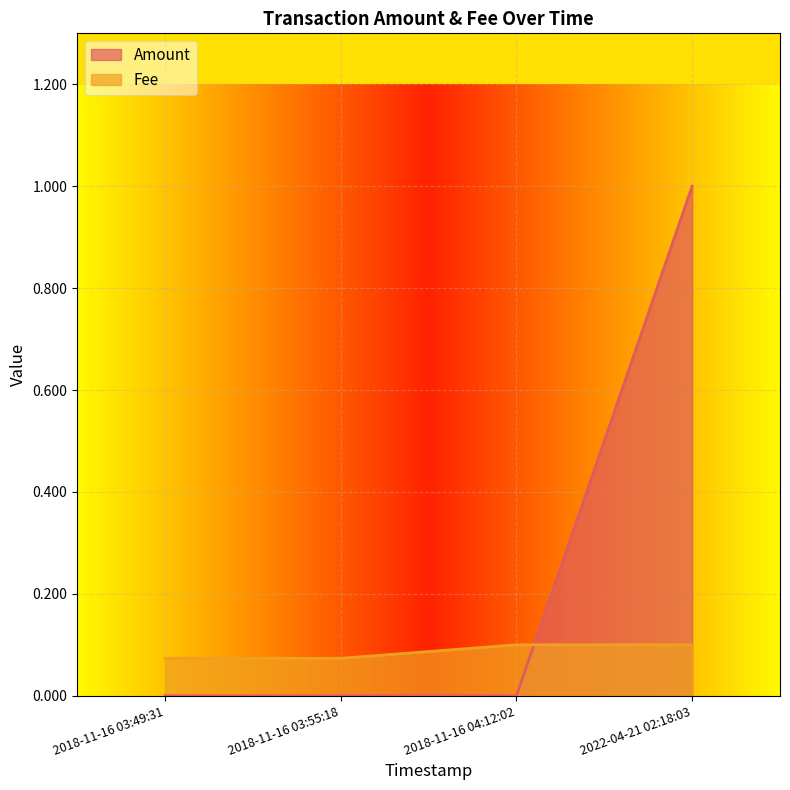

Is the value of Fee at 2018-11-16 04:12:02 greater than the value of Amount at 2022-04-21 02:18:03?

No